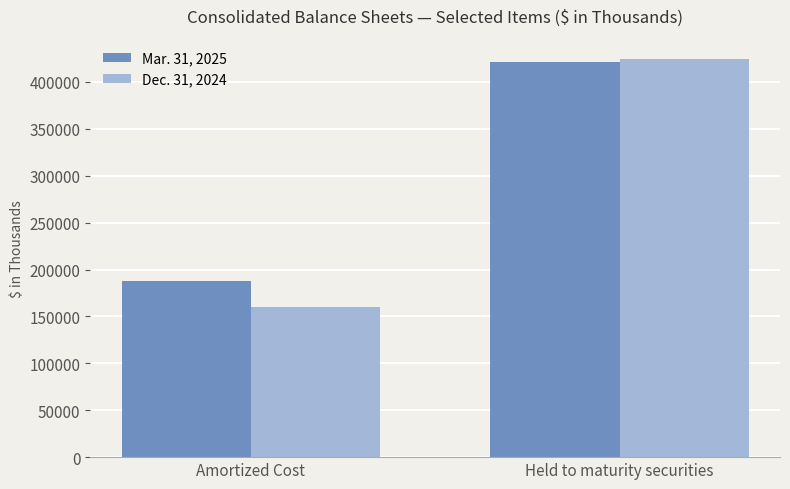

What are all the series names shown in the legend?

Mar. 31, 2025, Dec. 31, 2024